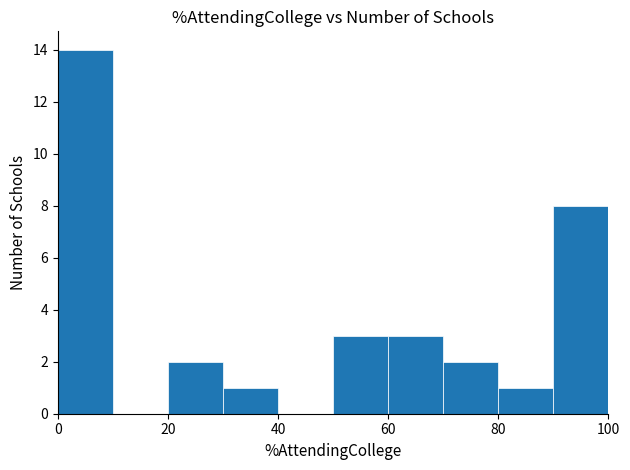

What is the height of the bar covering 50 to 60 on the x-axis? The values are not printed on the chart, so give them approximately, as read against the axis.

3